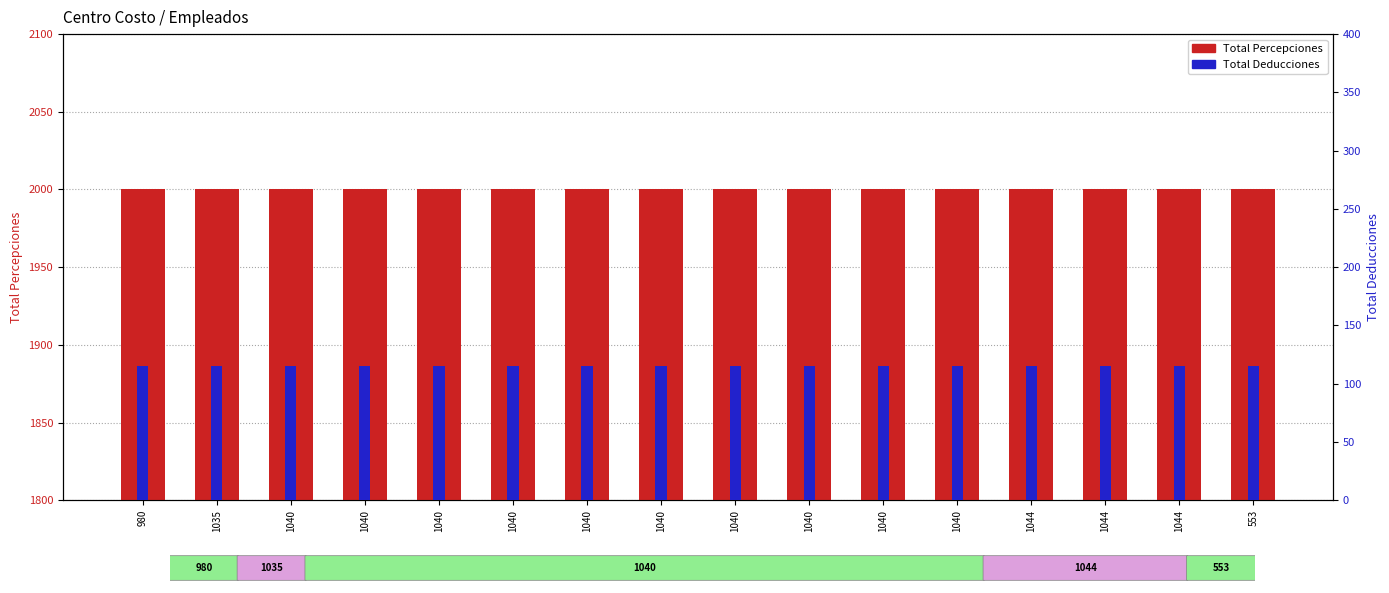

Are the bars grouped side by side (vs. stacked)?

Yes